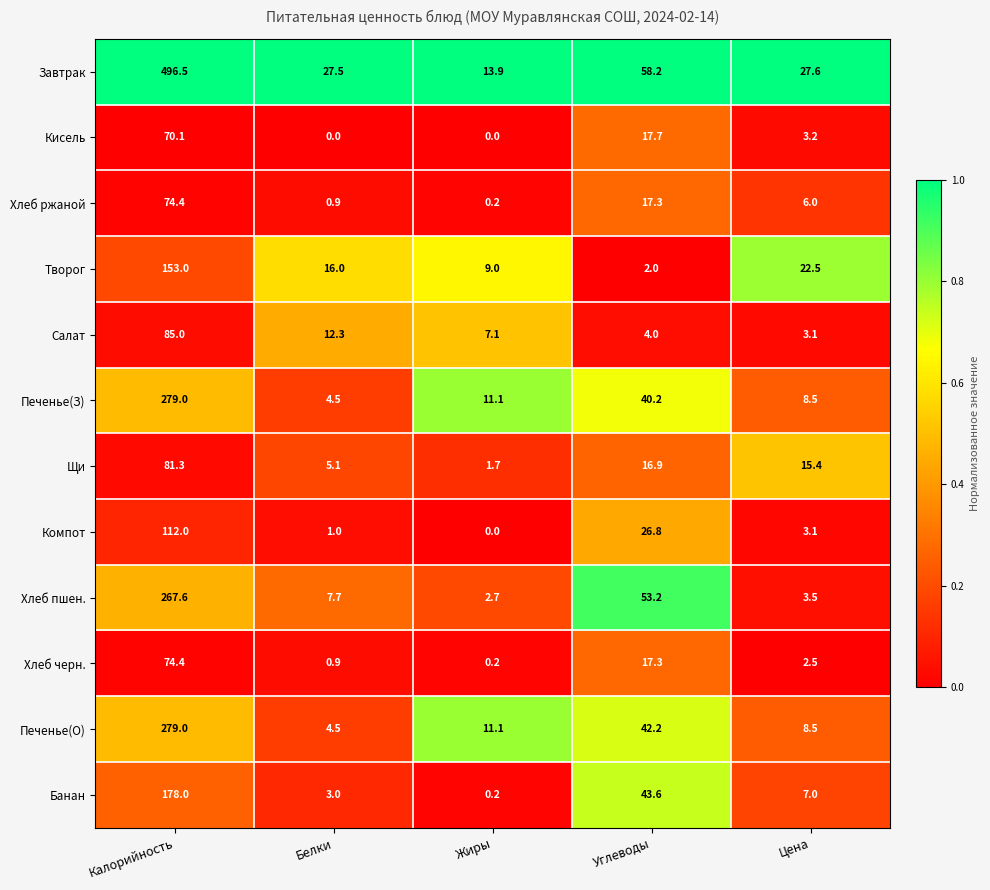

How many series are shown in this chart?

12